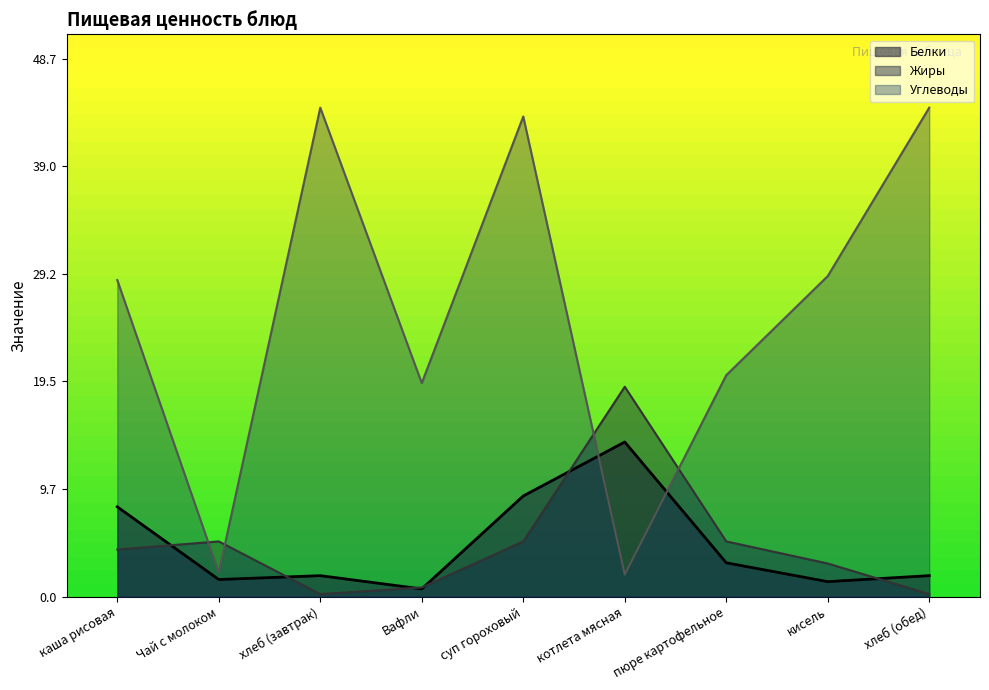

The value of Белки at хлеб (завтрак) is 1.9. True or false?

True